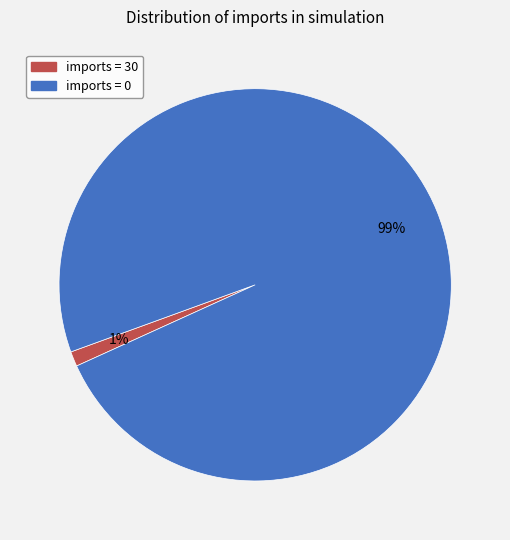

Does imports = 0 represent more than half of the total?

Yes